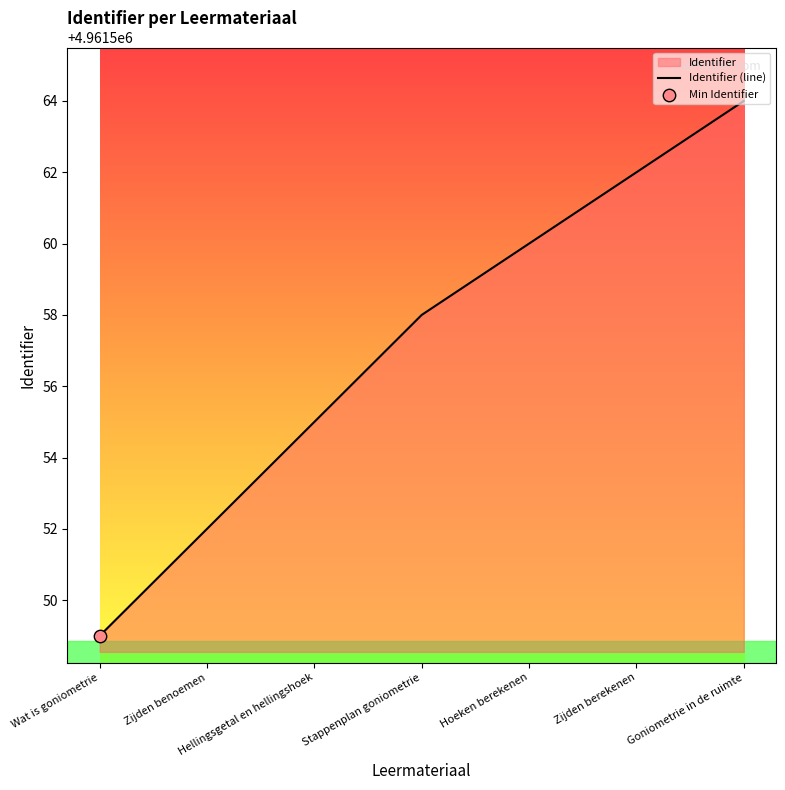

Which has a higher value, Zijden berekenen or Hoeken berekenen?

Zijden berekenen